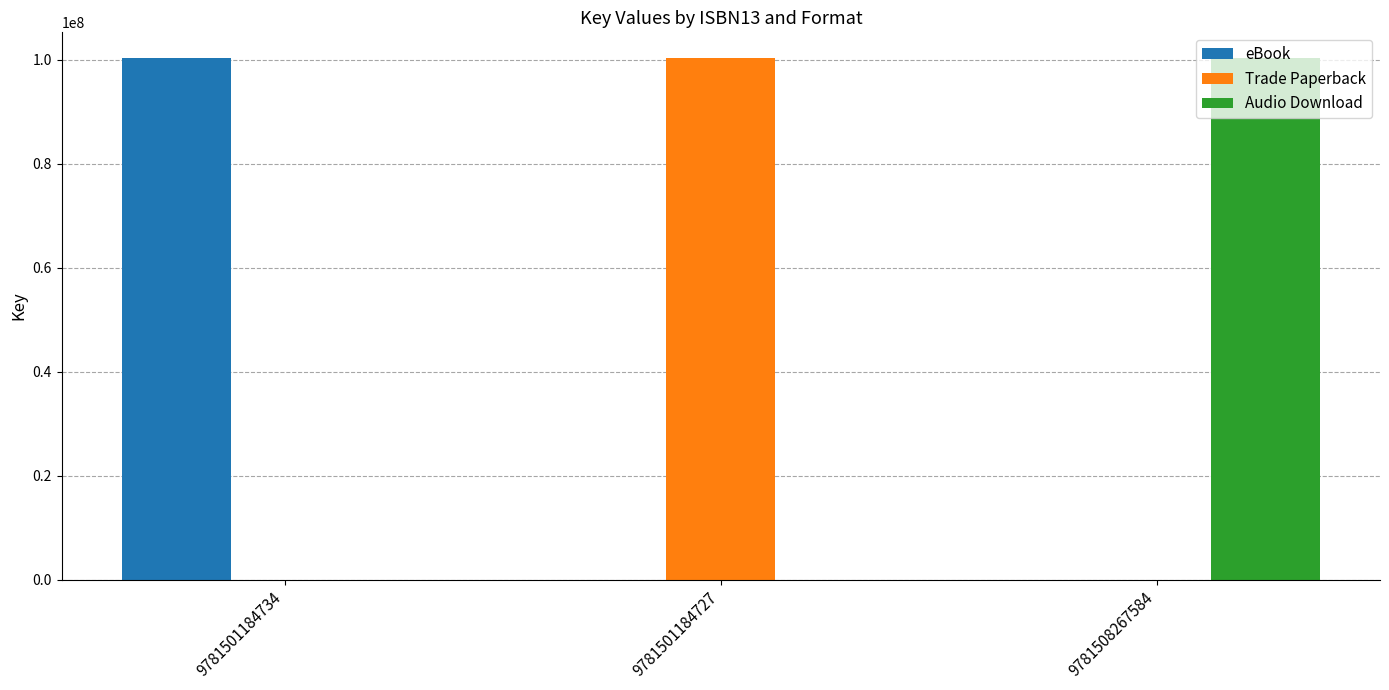

Is it true that Trade Paperback equals 70129633 at 9781501184734?

False